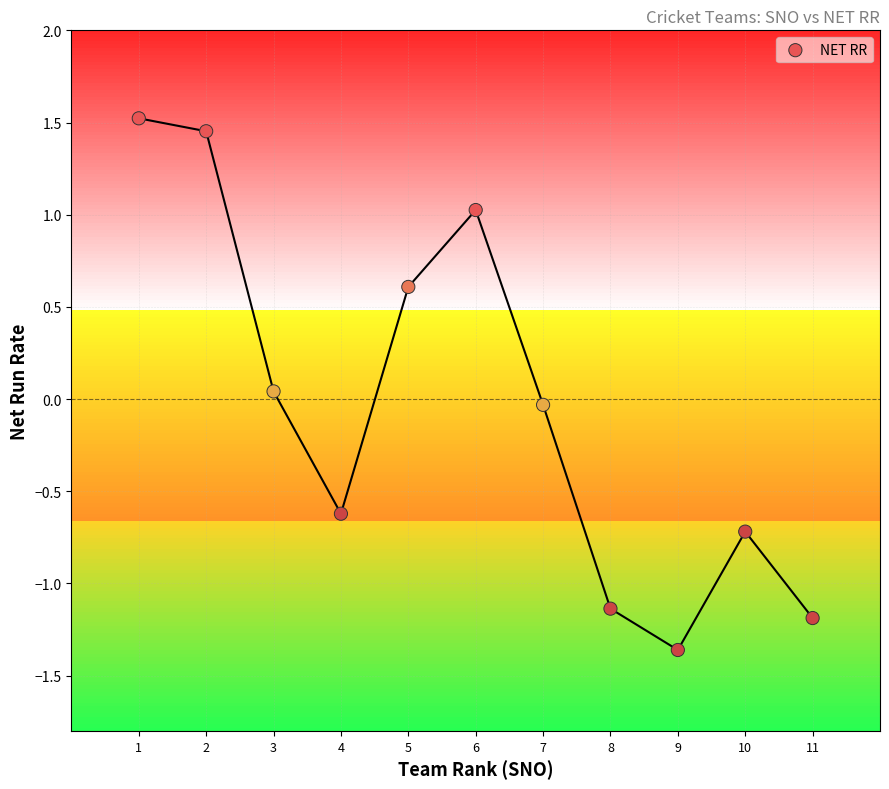

What is the range of X values (max minus min)?

10.0